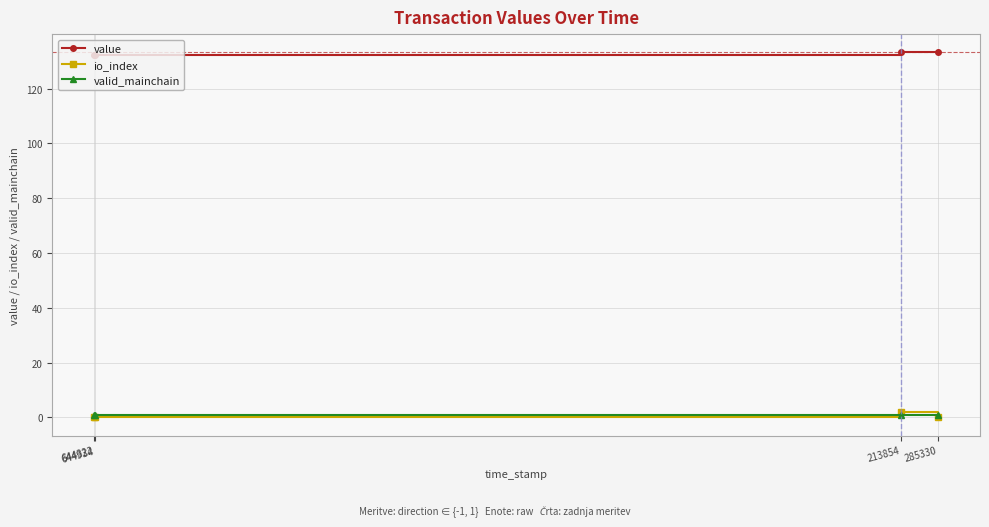

True or false: value and valid_mainchain intersect in this chart.

False